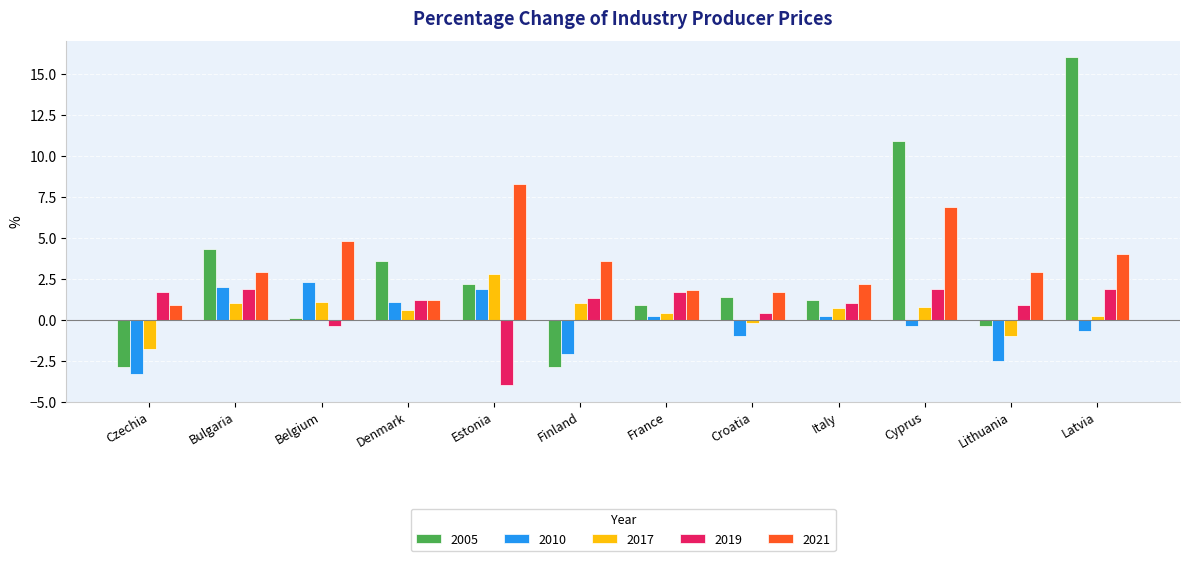

What is the label of the 8th bar from the right?

Estonia